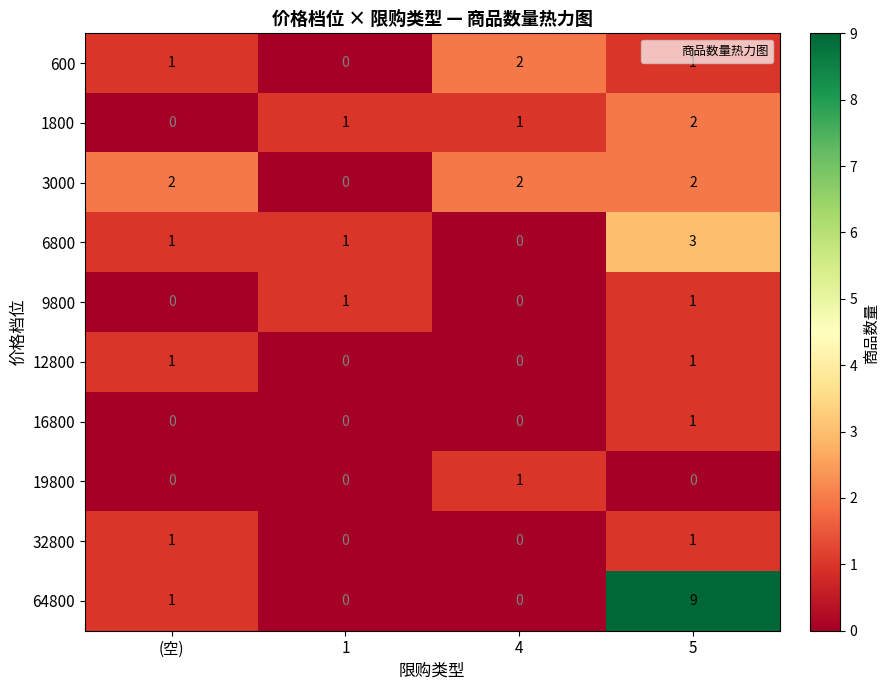

At how many categories does at least one series exceed 5?

1